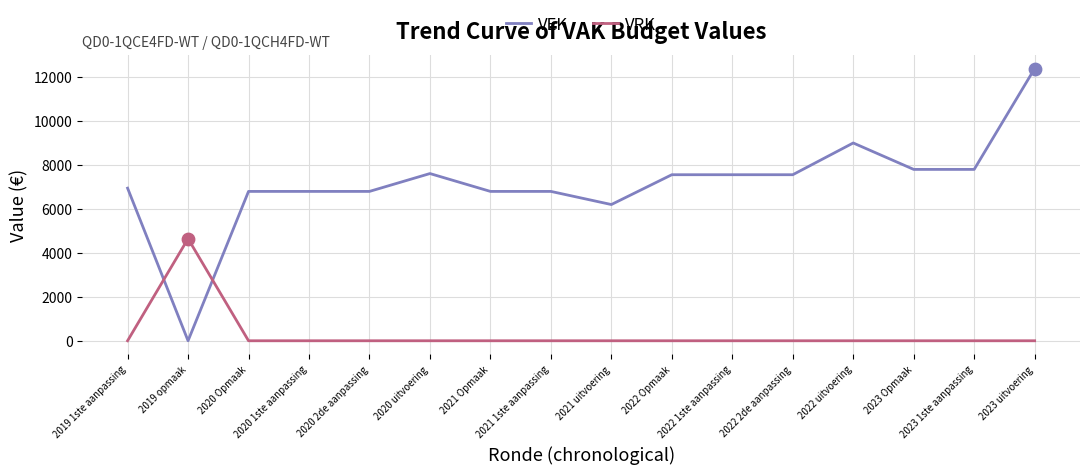

At how many categories does at least one series exceed 2280?

16